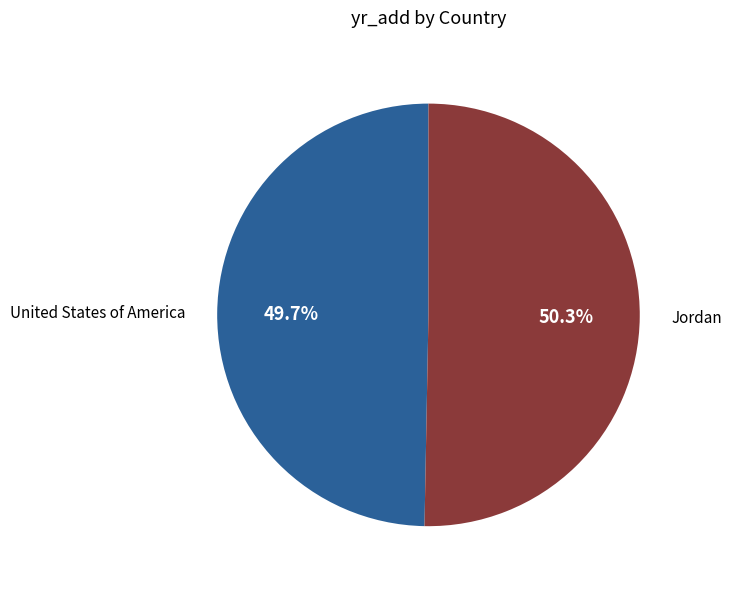

Which slice represents more than half of the pie?

Jordan